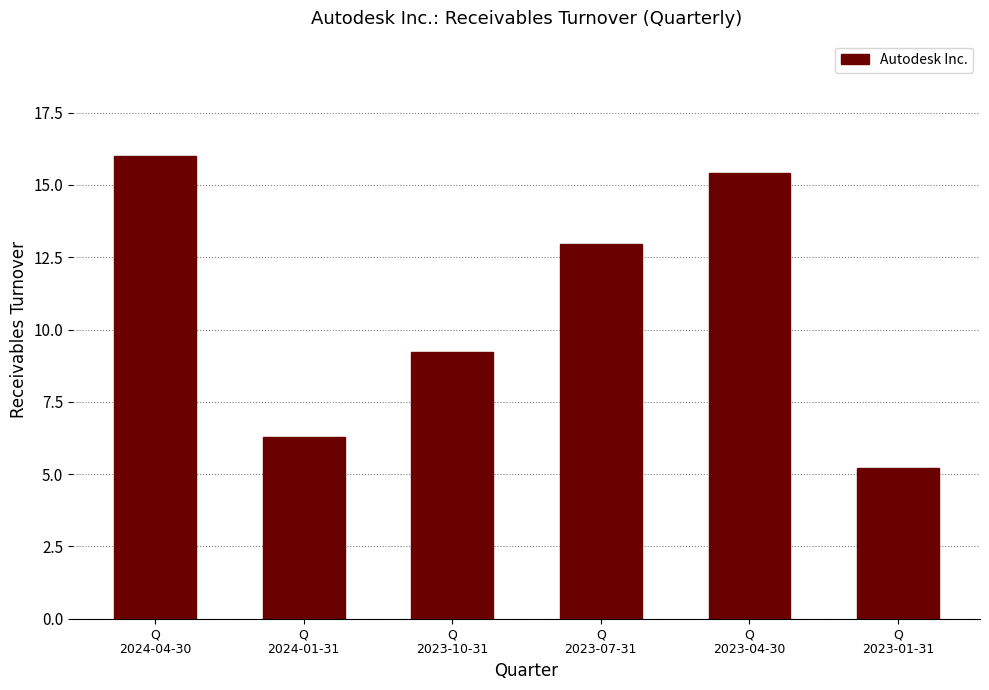

Reading right to left, list all the values displayed in this chart.

Q
2023-01-31=5.2	Q
2023-04-30=15.4	Q
2023-07-31=13.0	Q
2023-10-31=9.2	Q
2024-01-31=6.3	Q
2024-04-30=16.0